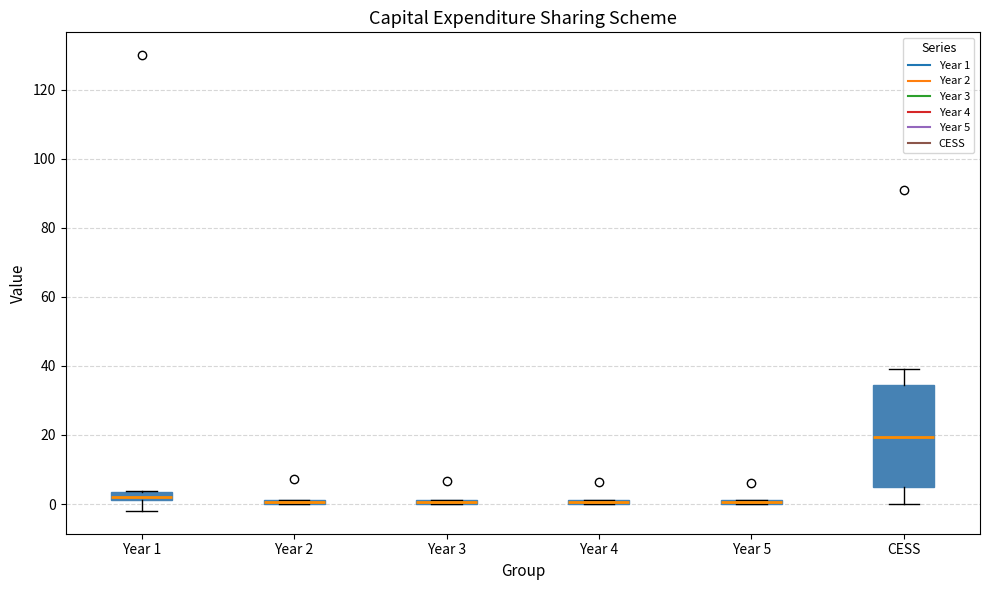

Which box is the tallest, from its lower edge to its upper edge?

CESS